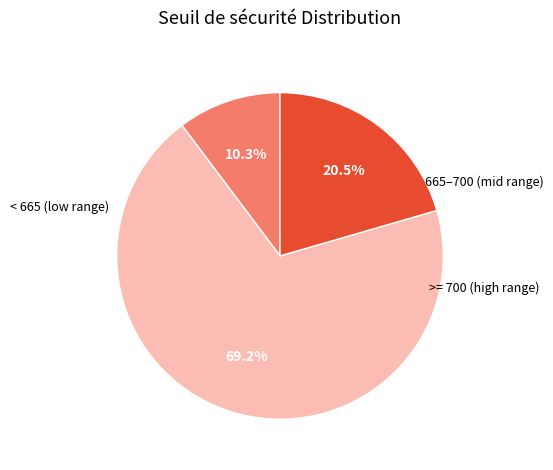

How many slices are in this pie chart?

3